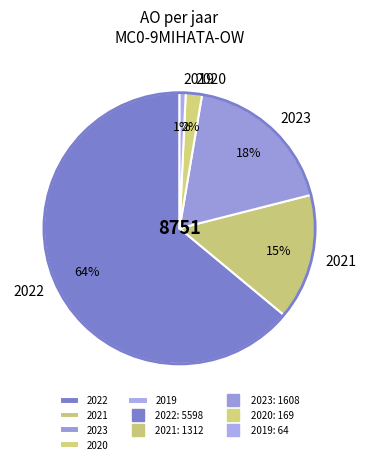

How many slices are in this pie chart?

5